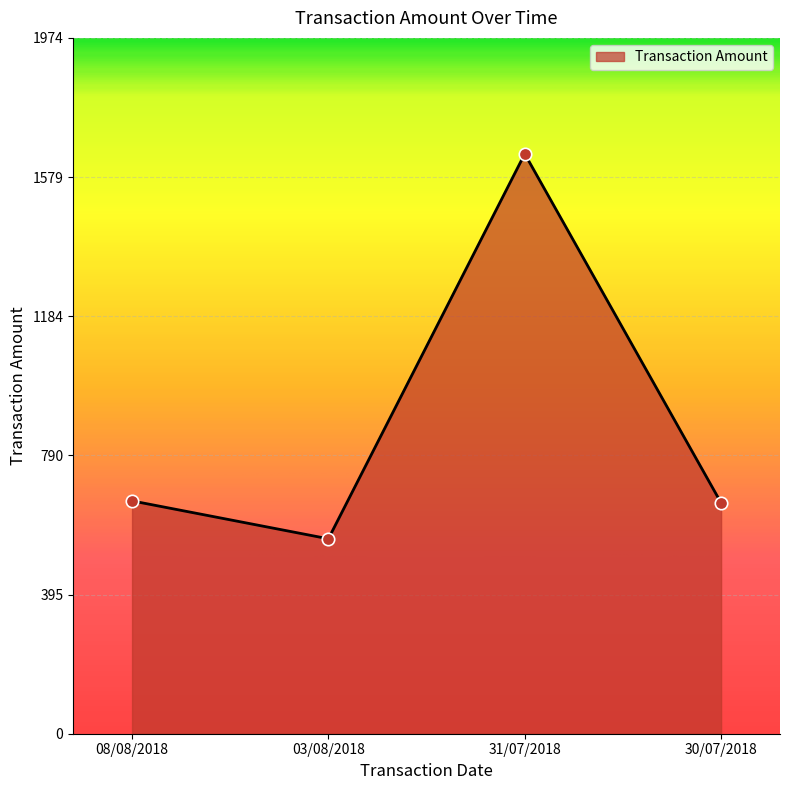

What is the change in value from 03/08/2018 to 30/07/2018?

+101.8